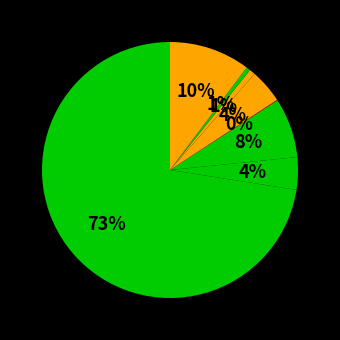

How many slices are in this pie chart?

8